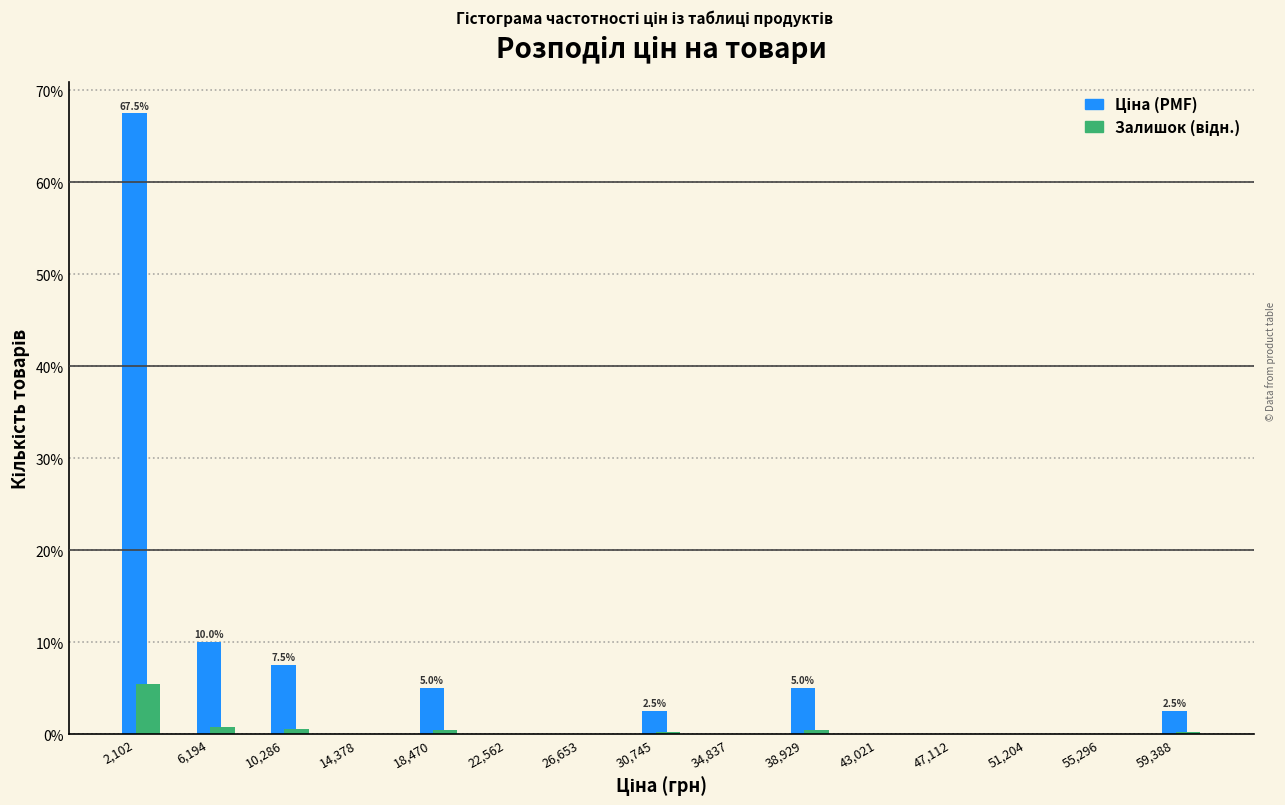

At which category is the sum across all series the highest?

2,102